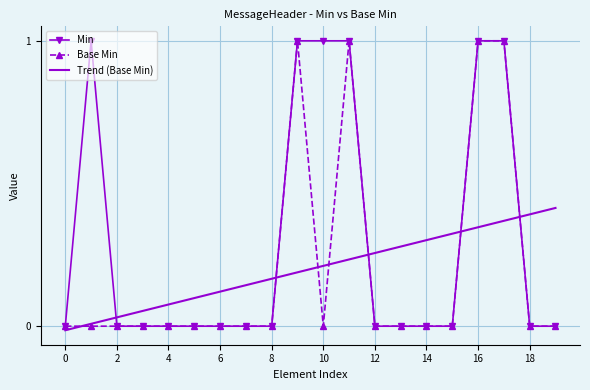

What is the maximum value shown in the chart?

1.0